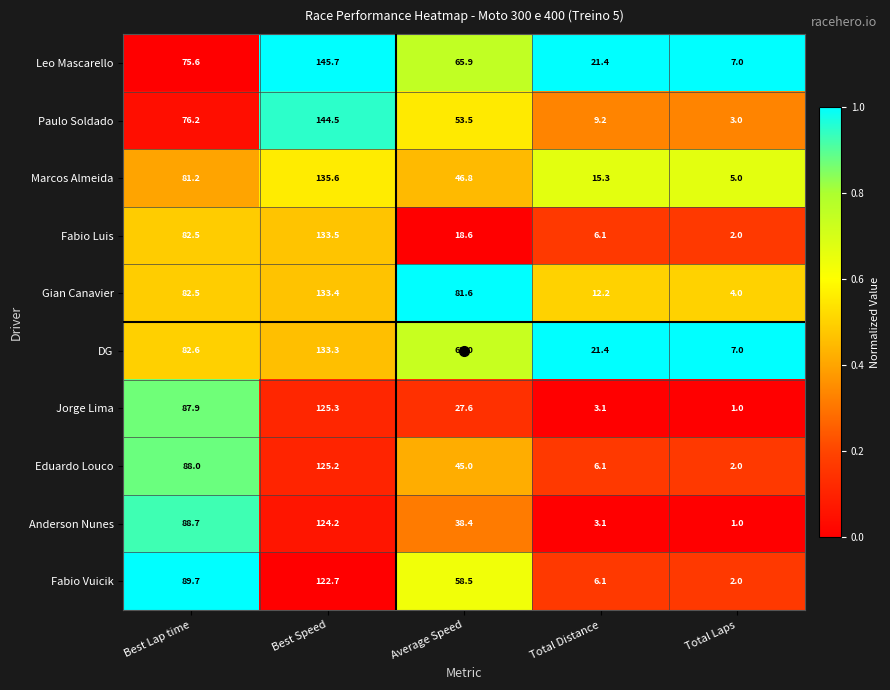

Where does the Eduardo Louco series first go above 45?

Best Lap time